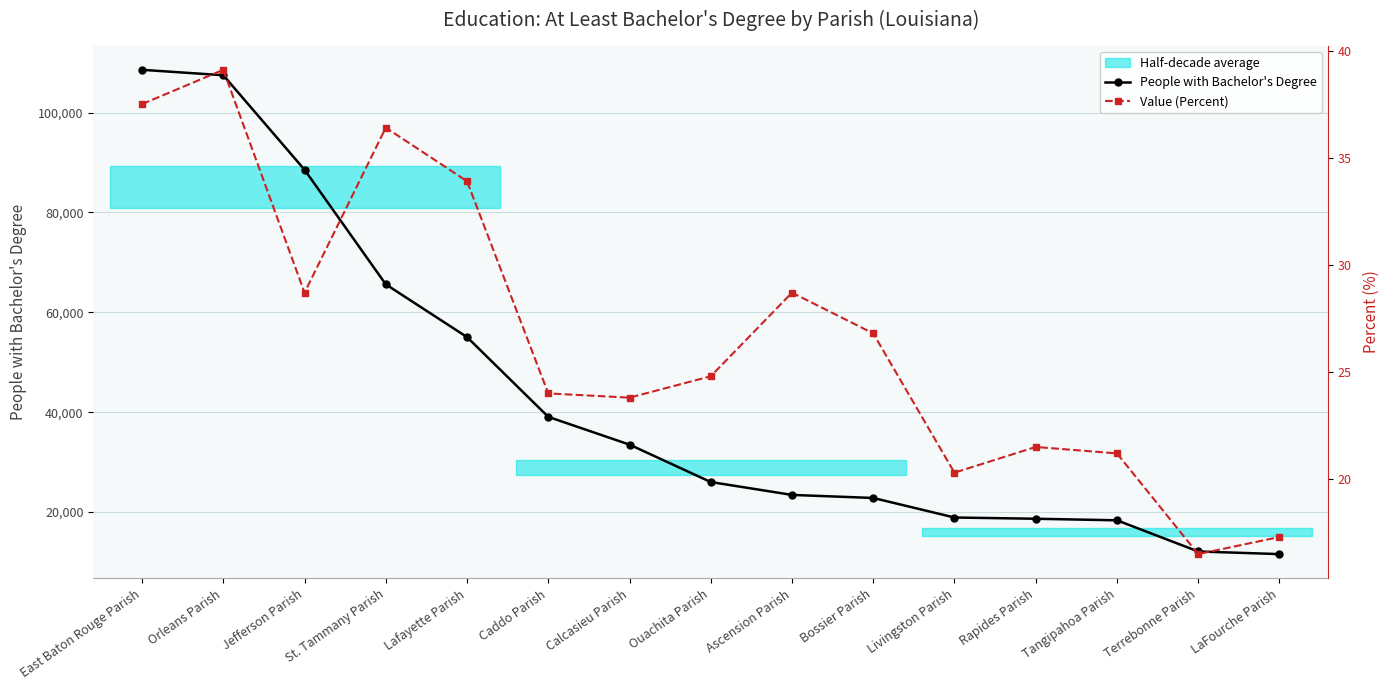

The value of Value (Percent) at Rapides Parish is 21.5. True or false?

True